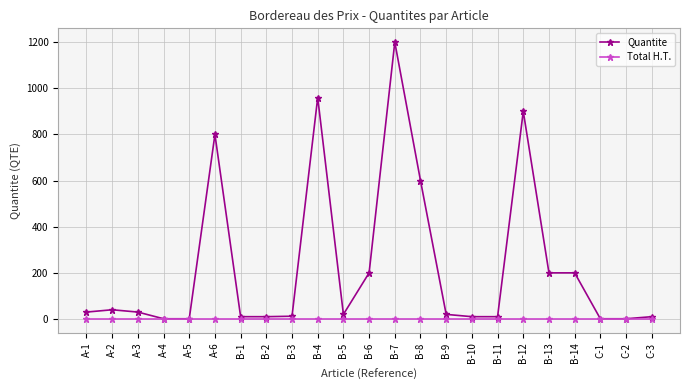

What is the greatest value displayed?

1200